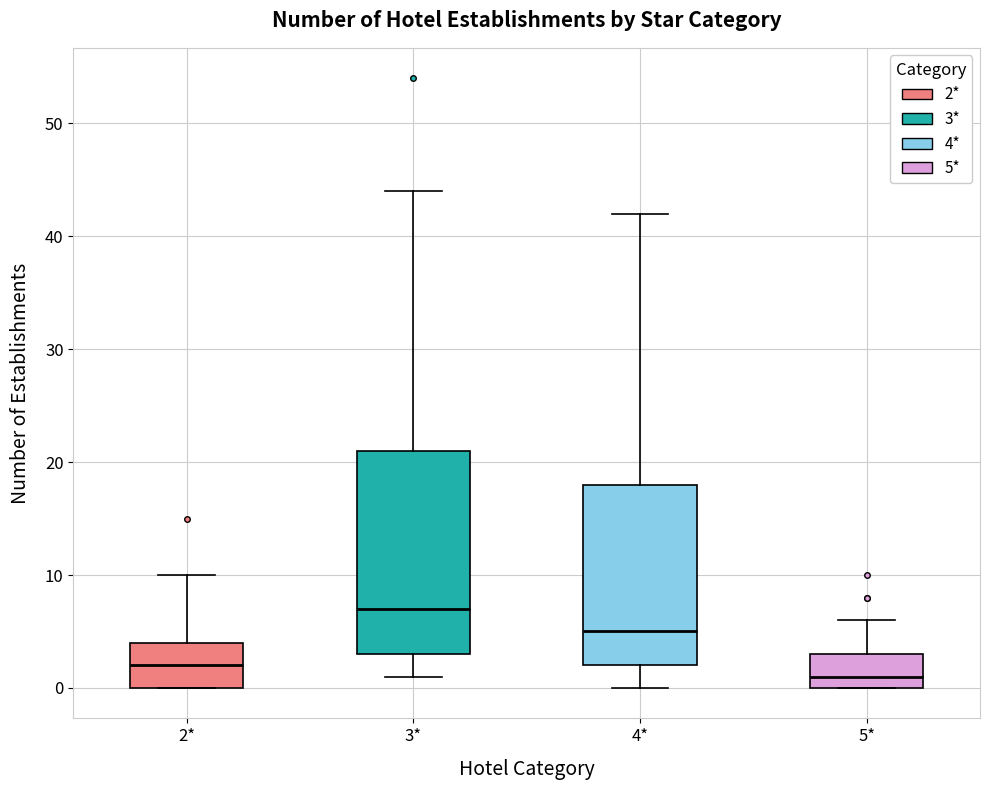

Which box has the highest median line?

3*